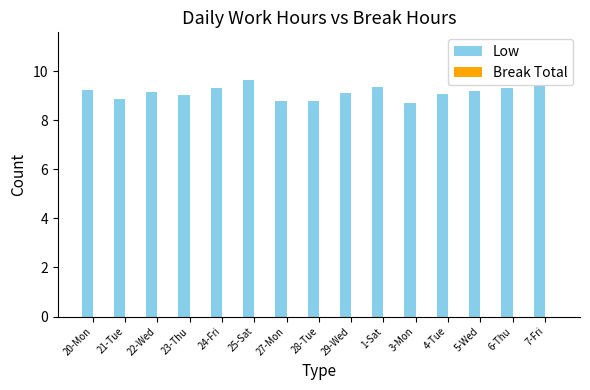

What is the maximum value shown in the chart?

9.7